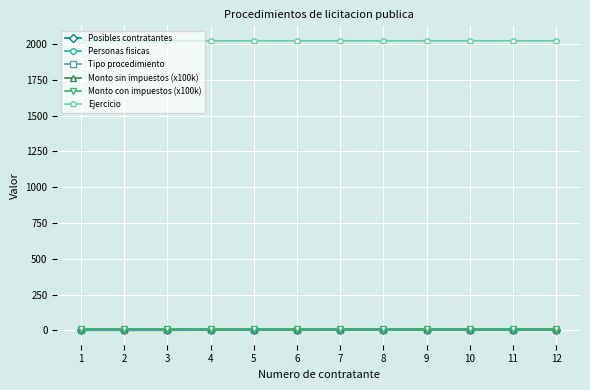

Where is Personas fisicas nearest to the value 2?

4